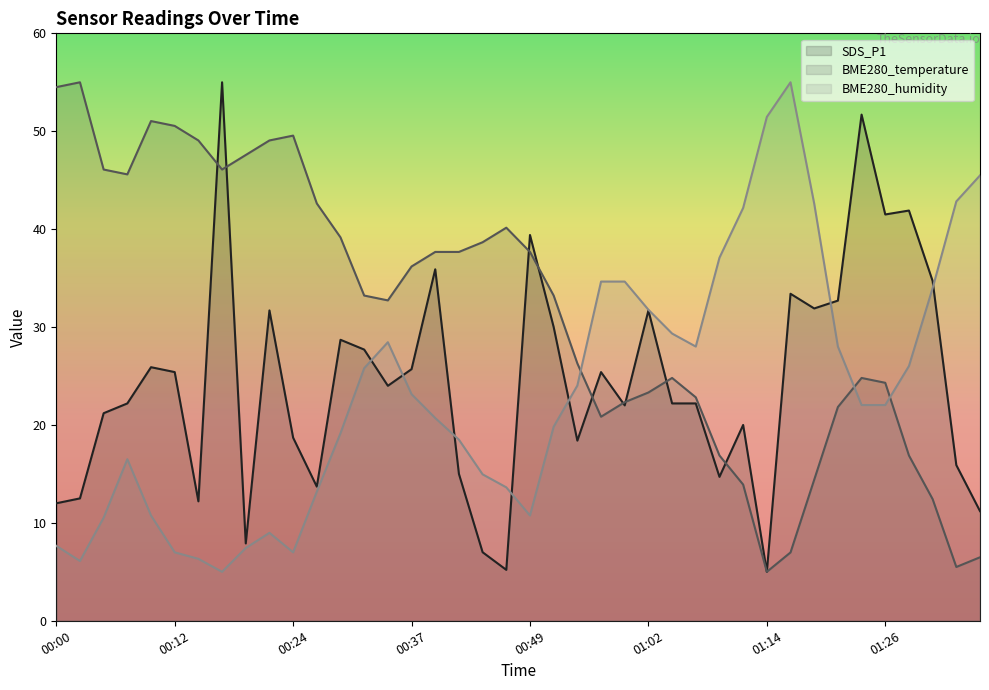

Where is the first local maximum for BME280_temperature?

00:02